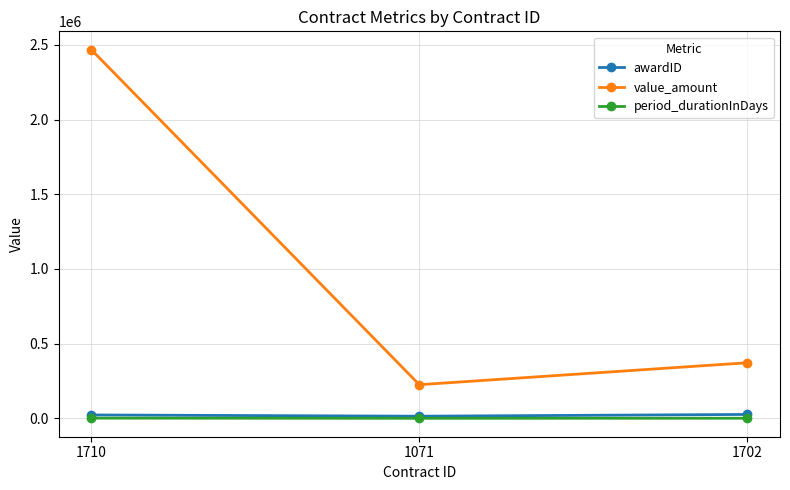

What is the difference between the maximum and minimum values in the awardID series?

11850